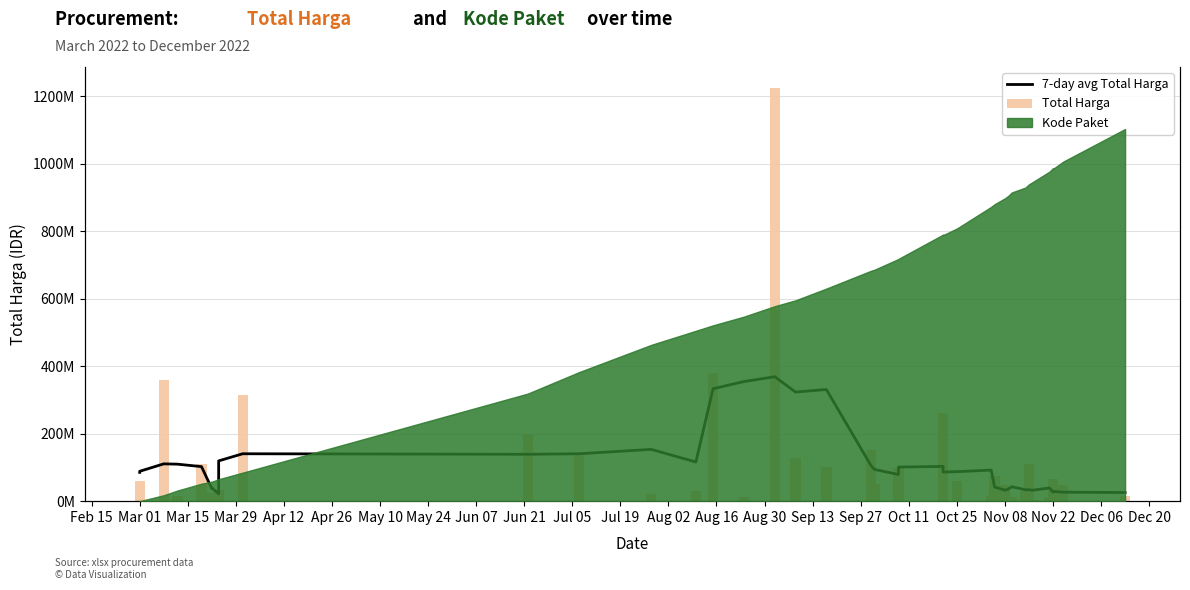

Reading left to right, extract all data points from this chart.

7-day avg Total Harga: 85274200	88431640	110509638	109601588	102350748	37277249	39663809	21832011	84177217	119281057	140414556	138860556	140414356	153405000	115965000	332941400	354351400	368551400	323231800	330727400	105391000	93991000	79031000	100959230	102938630	86218630	87402630	91990630	41787000	32600400	35880400	42696400	33833400	33973400	32303600	39143600	26771600	28956600	26596600	25578000
Total Harga: 6936000	59935000	359500000	15787200	110389990	2395750	23680800	34132505	27720000	21231000	314121780	199200000	139800000	19950000	29000000	379075000	12000000	1224682000	127000000	100000000	152477000	49478000	98000000	70000000	25200000	262118150	59375000	14400000	75920000	48140000	11100000	13442000	30800000	110000000	3825000	11800000	5093000	65000000	48140000	14750000